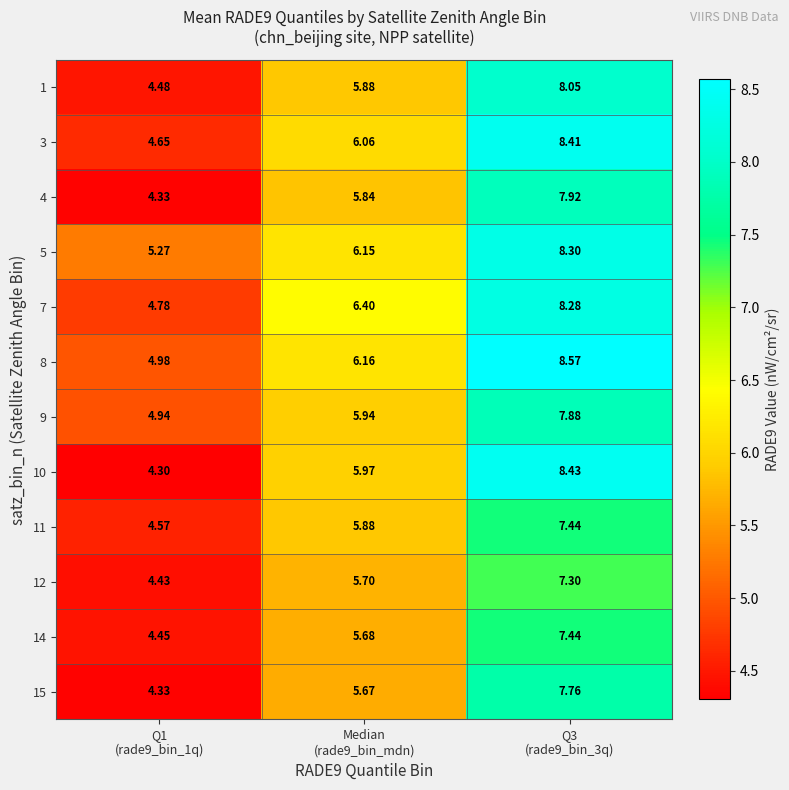

How many categories are shown in the chart?

3